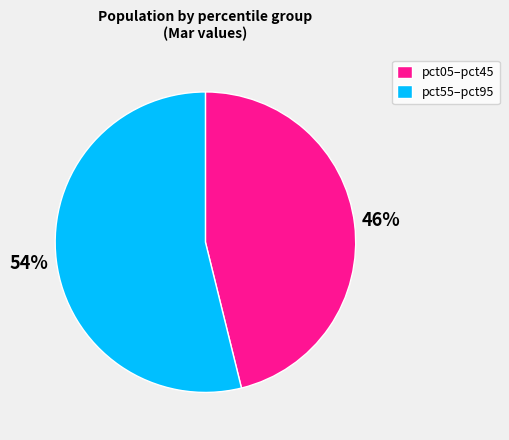

Is the sum of pct05–pct45 and pct55–pct95 greater than half?

Yes